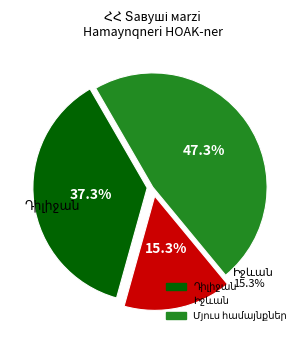

Is there any slice that represents more than half of the pie?

No